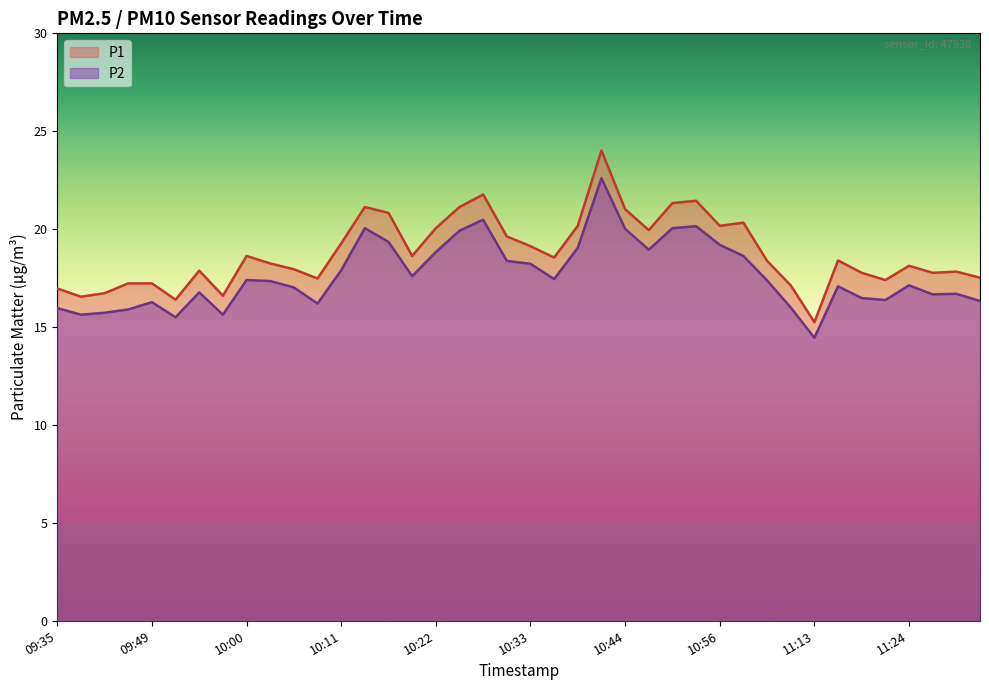

True or false: P1 and P2 cross at least once.

False